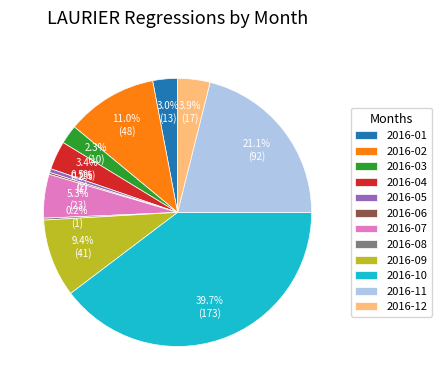

What is the ratio of the value at 2016-07 to the value at 2016-09?

0.6